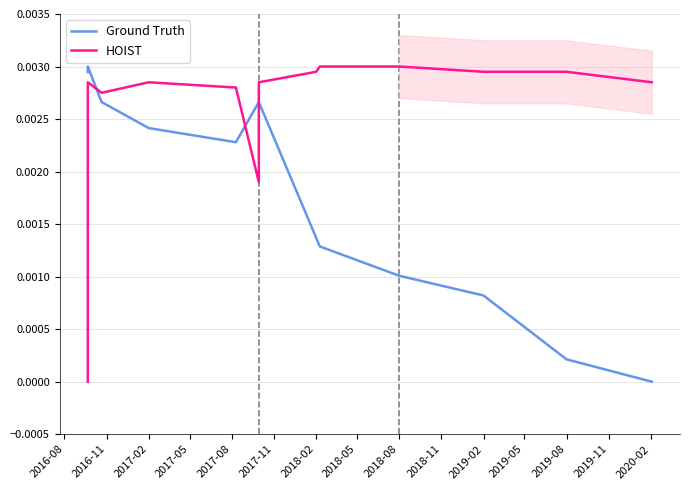

In Ground Truth, how many points are higher than both neighbors (excluding endpoints)?

1